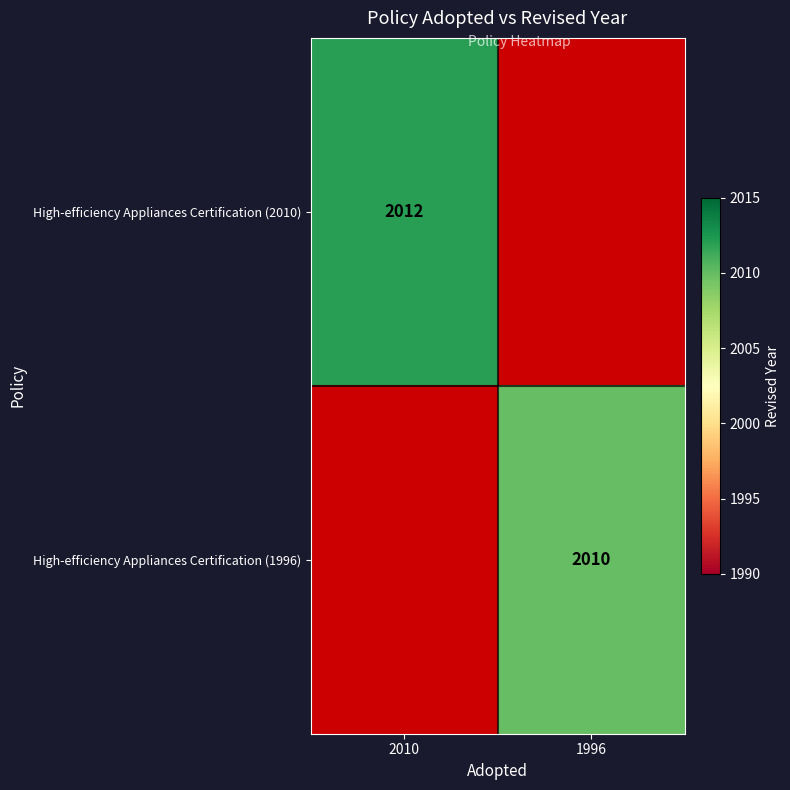

At how many categories does at least one series exceed 2010?

1